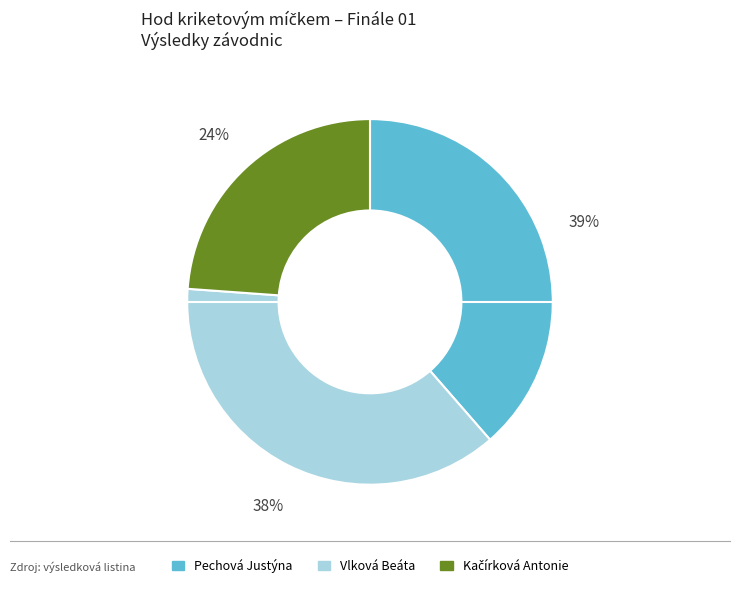

Count the number of slices in the pie.

3